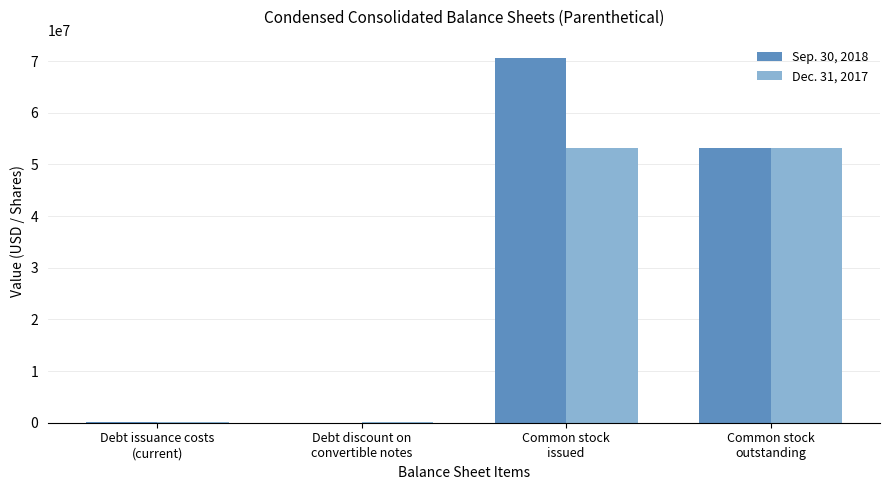

Which series has the largest total across all categories?

Sep. 30, 2018